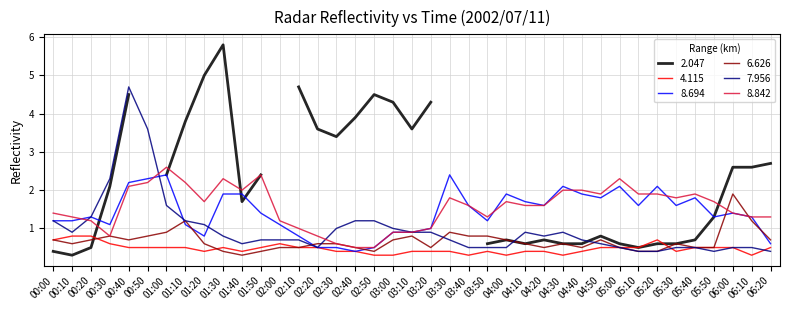

What is the highest value of the 8.694 series?

2.4